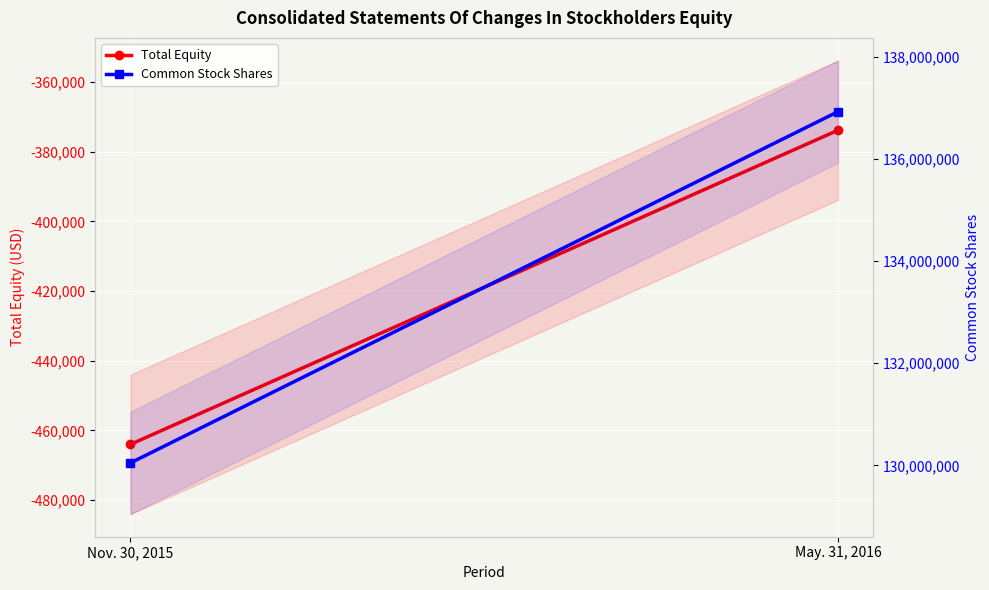

What is the sum of all Common Stock Shares values?

266969706